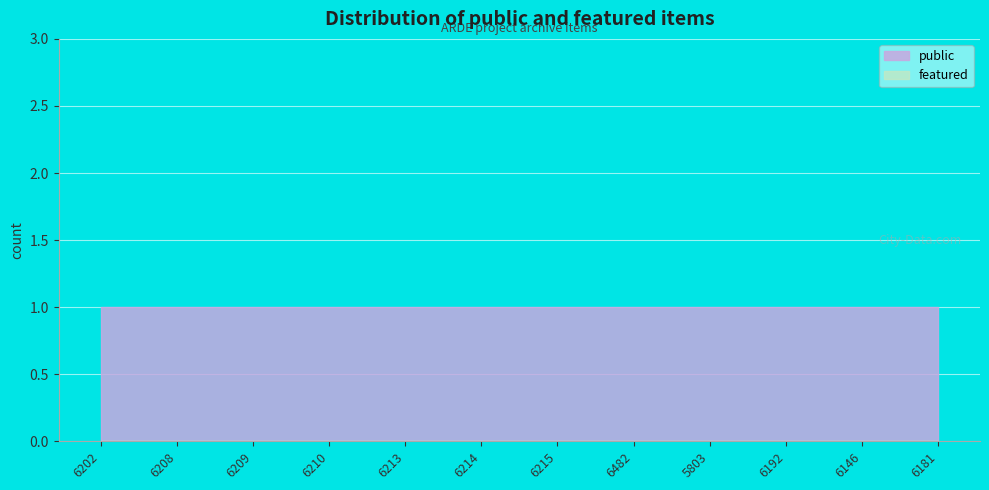

True or false: featured and public intersect in this chart.

False